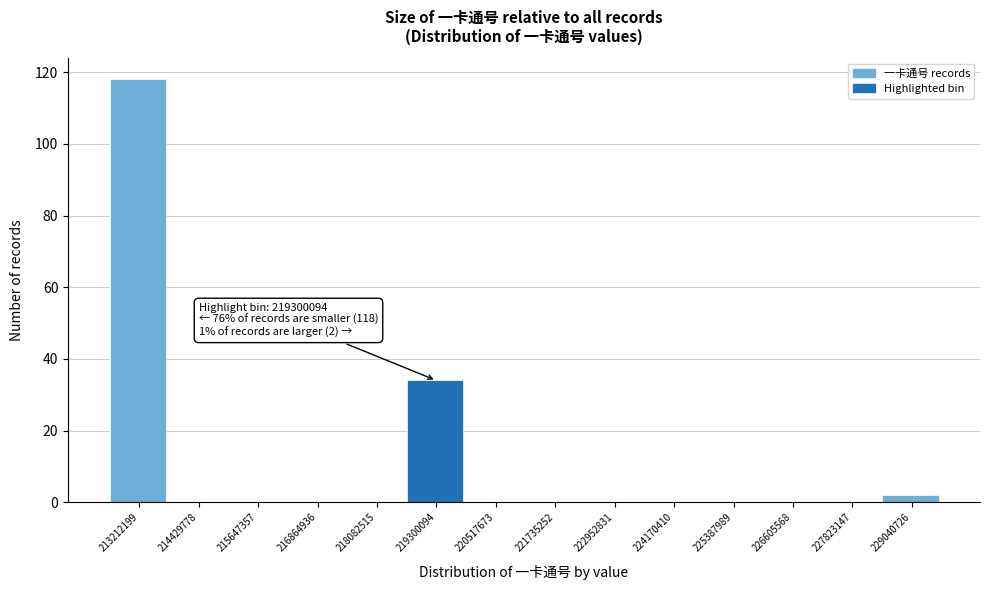

Reading left to right, extract all data points from this chart.

213212199=118	214429778=0	215647357=0	216864936=0	218082515=0	219300094=34	220517673=0	221735252=0	222952831=0	224170410=0	225387989=0	226605568=0	227823147=0	229040726=2